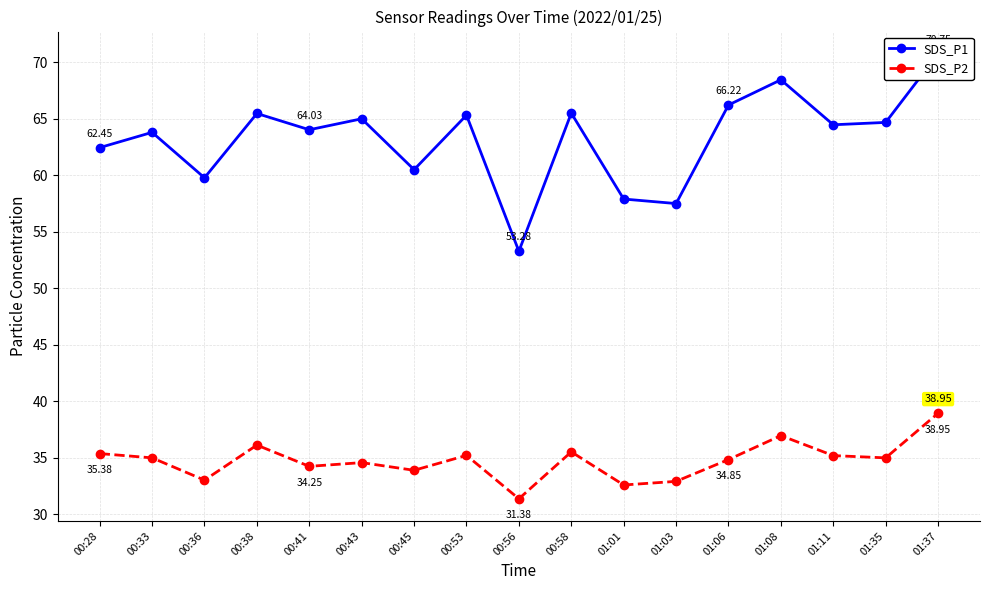

Is the value of SDS_P2 at 00:41 greater than the value of SDS_P1 at 00:58?

No